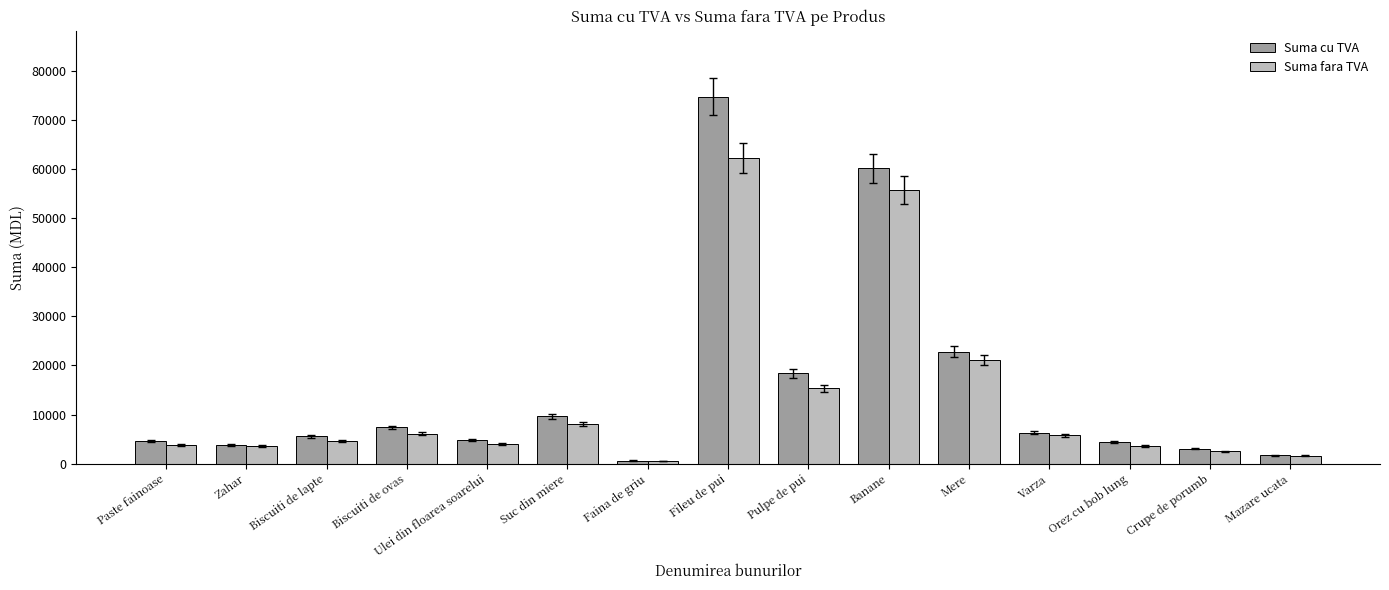

What is the spread (max minus min) of values at Crupe de porumb?

513.0